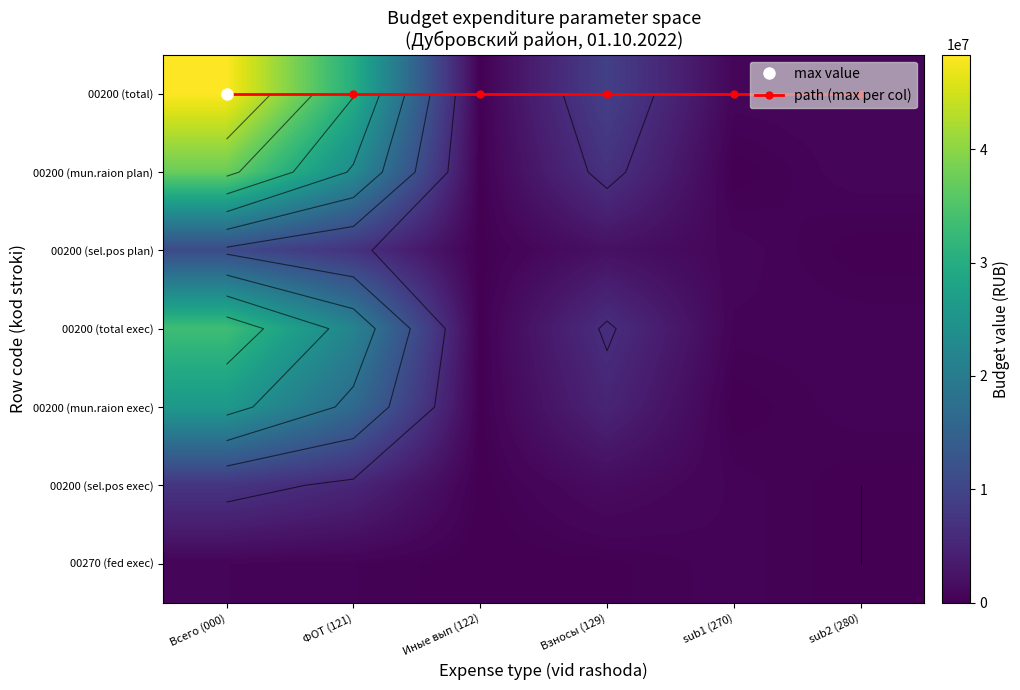

How many categories are shown in the chart?

6